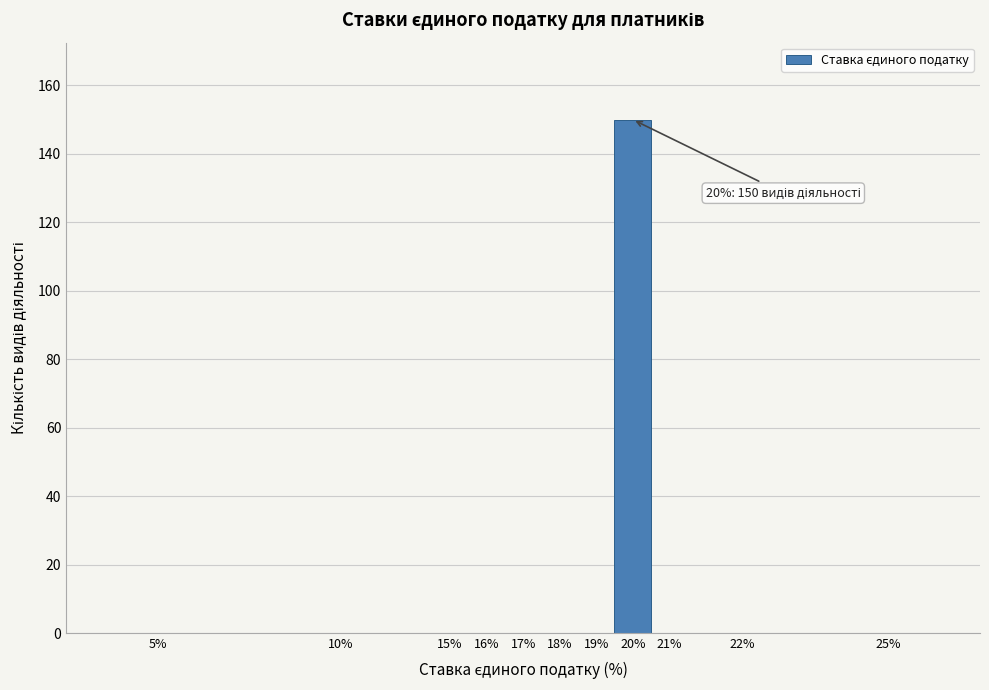

Reading left to right, transcribe all the data shown in this chart.

5%=0	10%=0	15%=0	16%=0	17%=0	18%=0	19%=0	20%=150	21%=0	22%=0	25%=0